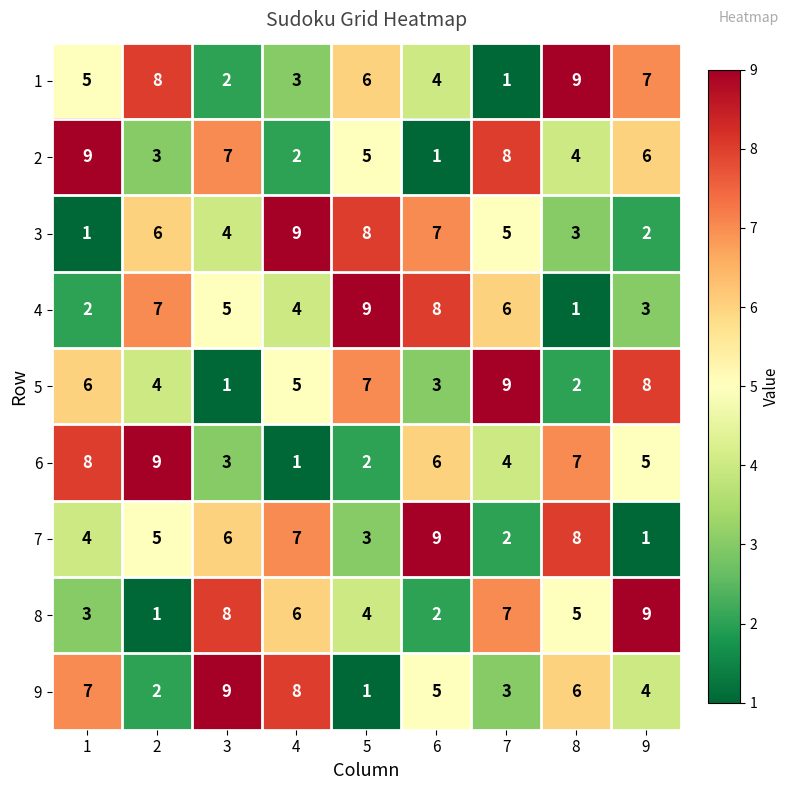

Rank the series at 3 from highest to lowest value.

9, 8, 2, 7, 4, 3, 6, 1, 5